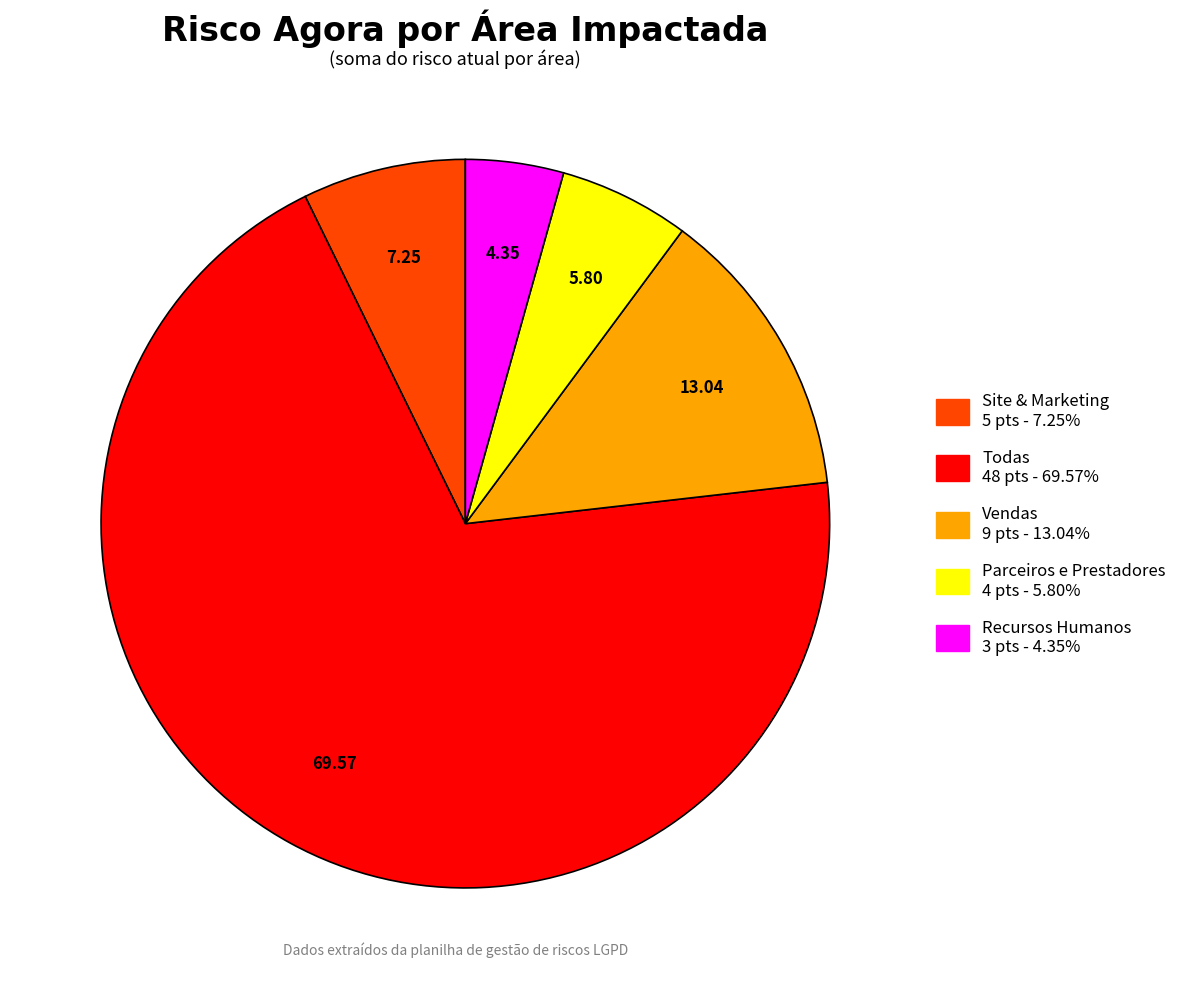

Is the sum of Site & Marketing and Parceiros e Prestadores greater than half?

No